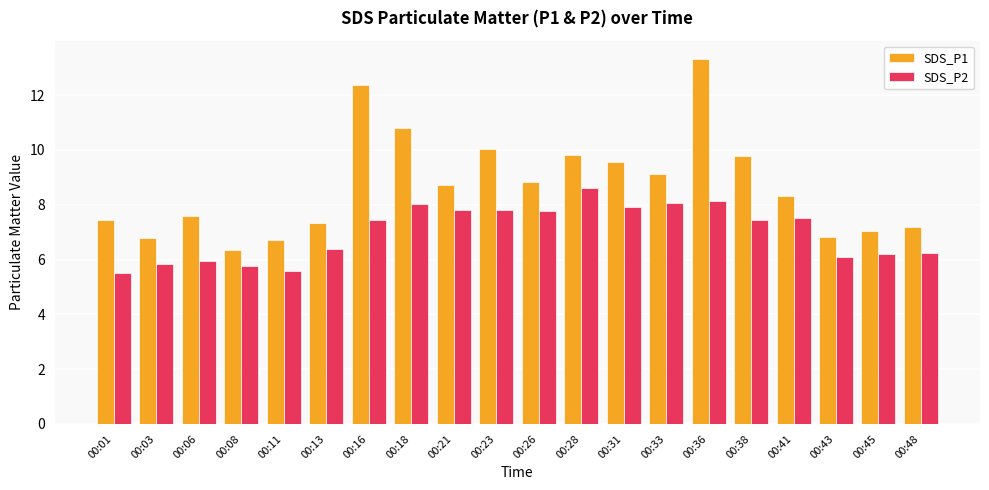

At 00:26, list the series in order from largest to smallest.

SDS_P1, SDS_P2